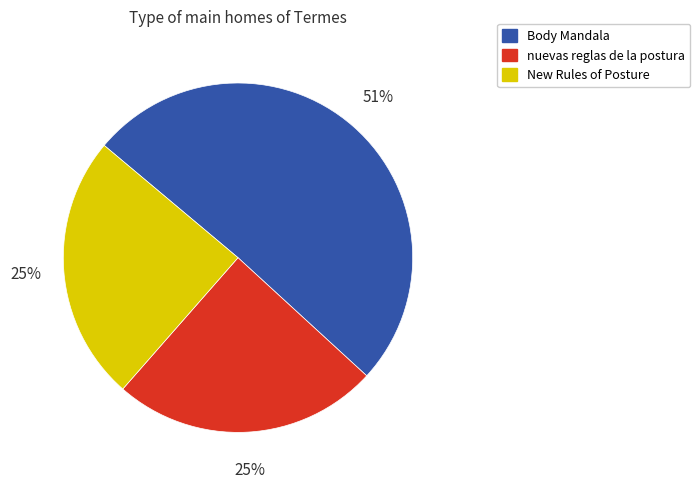

How many slices are in this pie chart?

3